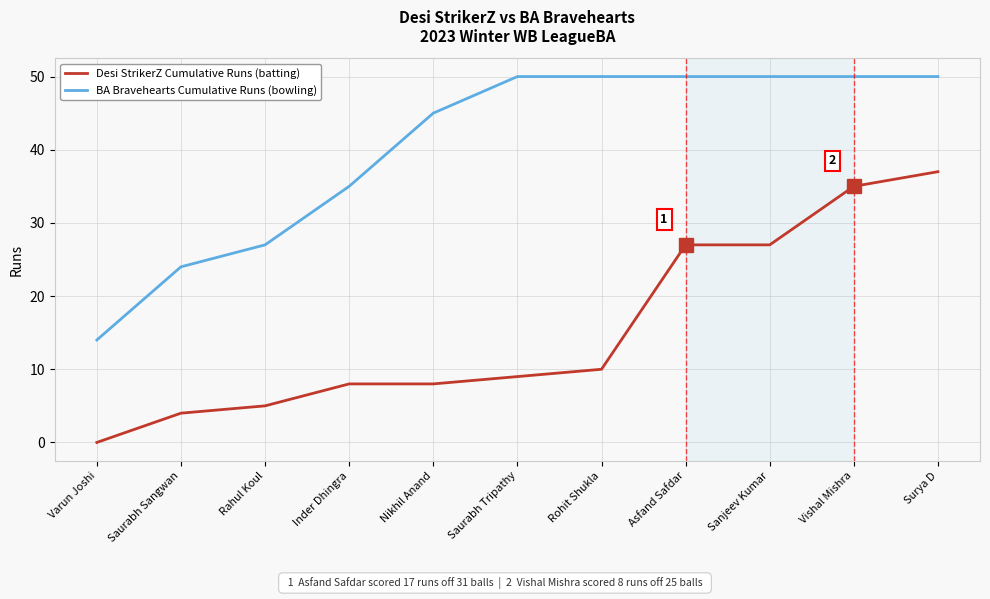

Reading left to right, what are all the values shown in this chart?

Desi StrikerZ Cumulative Runs (batting): 0	4	5	8	8	9	10	27	27	35	37
BA Bravehearts Cumulative Runs (bowling): 14	24	27	35	45	50	50	50	50	50	50